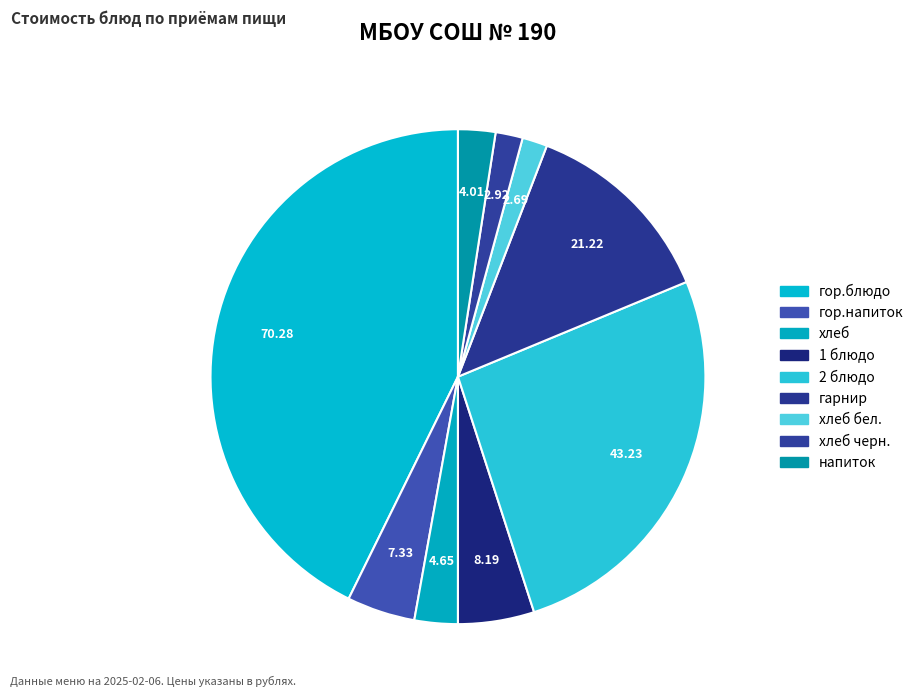

To the nearest percent, what is the difference between the largest and smallest slice percentages?

41%